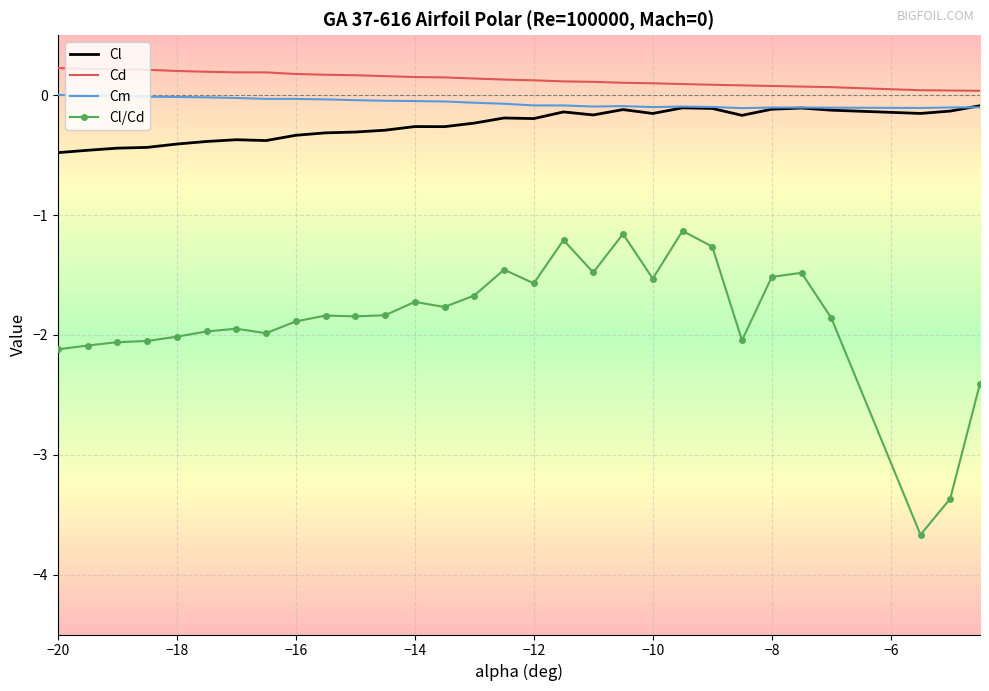

True or false: Cl/Cd and Cd cross at least once.

False